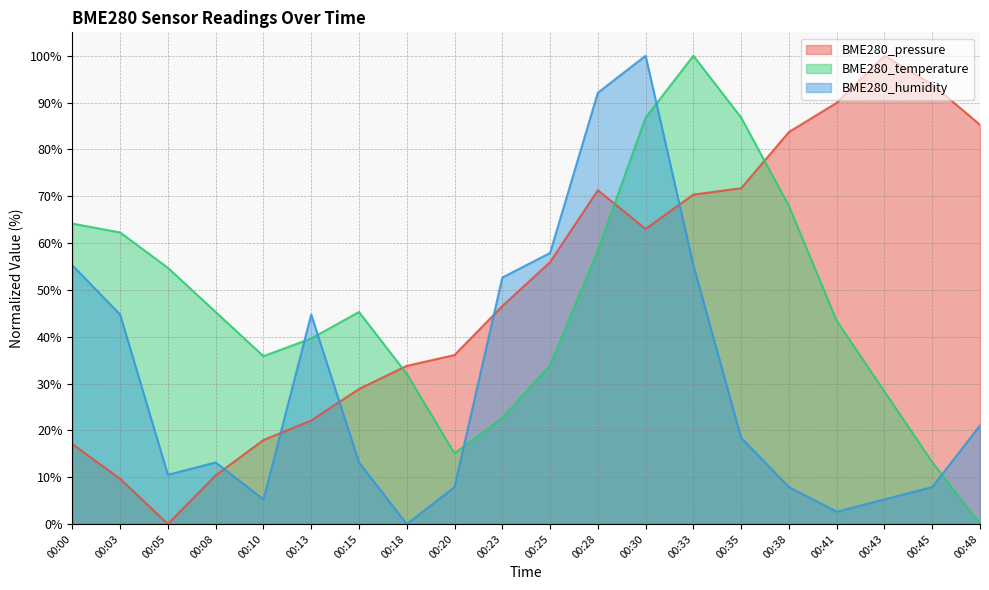

Count the number of categories in the chart.

20